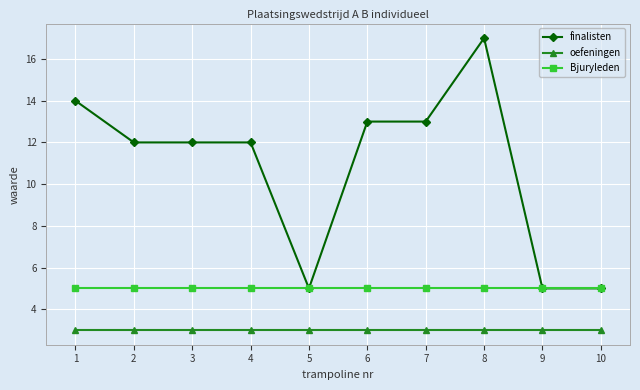

True or false: Bjuryleden has a value of 3 at 3.

False